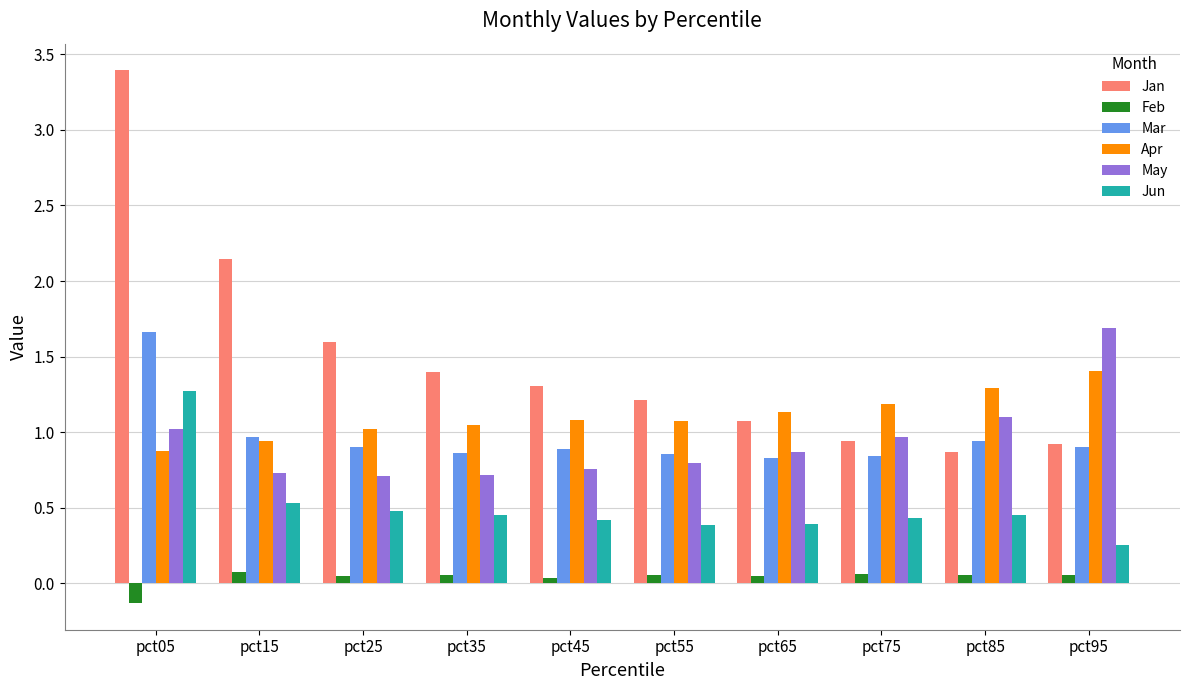

The value of Jun at pct55 is 0.4. True or false?

True